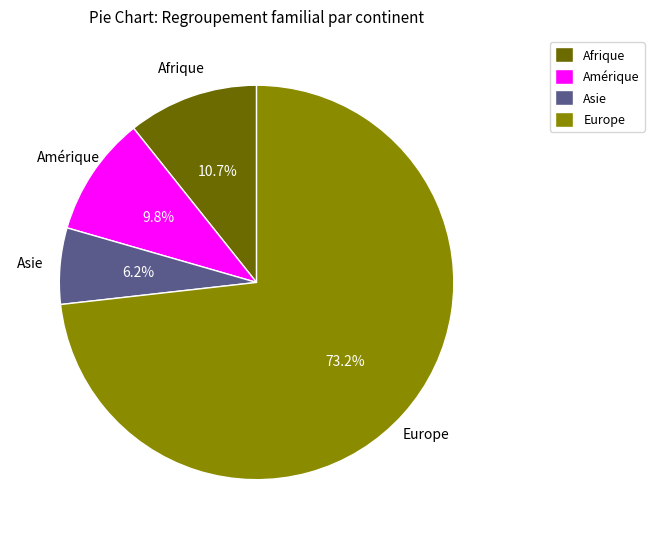

Rank the categories by value from highest to lowest.

Europe, Afrique, Amérique, Asie